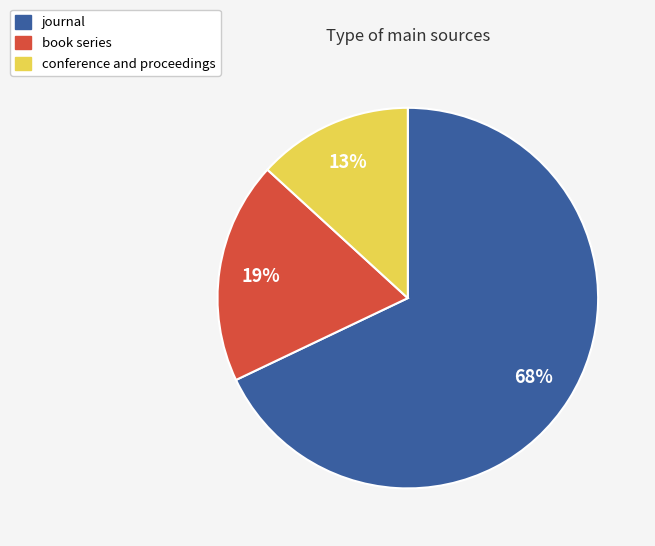

Is the sum of conference and proceedings and journal greater than half?

Yes